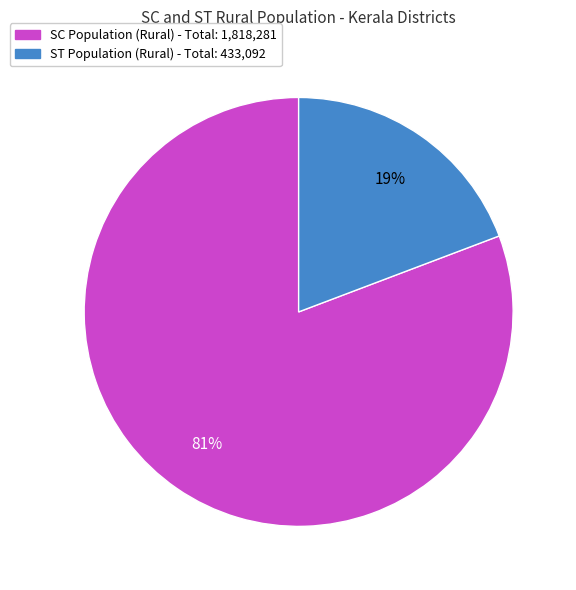

To the nearest percent, what is the difference between the largest and smallest slice percentages?

62%